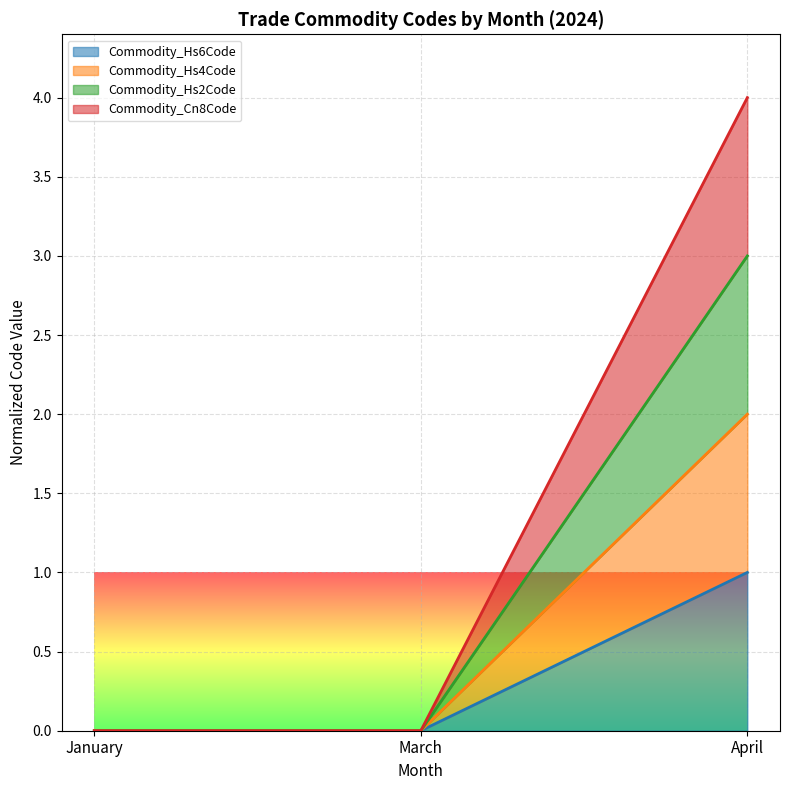

The Commodity_Cn8Code series shows 1 at March. True or false?

False